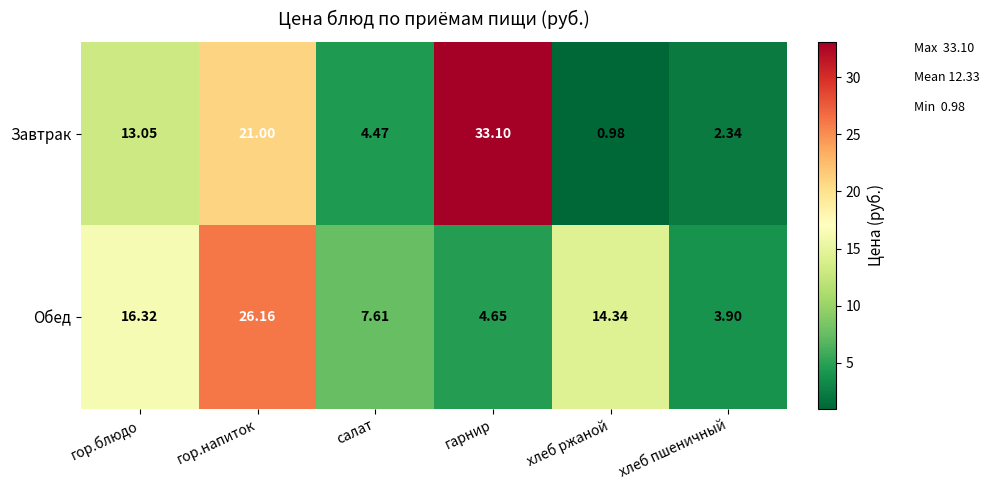

At which category is the sum across all series the highest?

гор.напиток